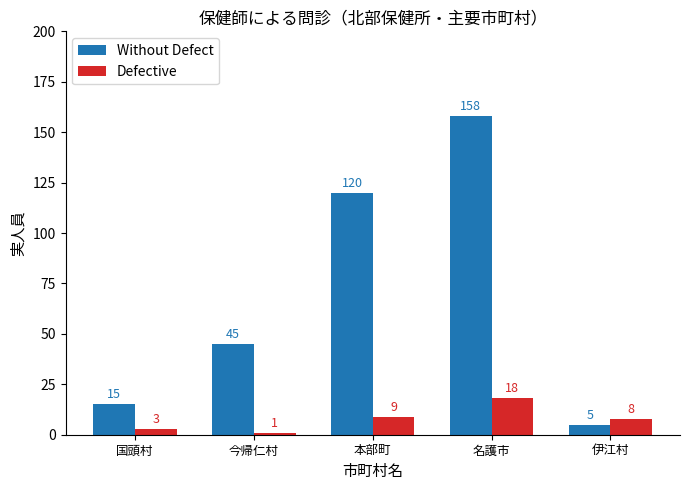

Rank the series at 伊江村 from highest to lowest value.

Defective, Without Defect